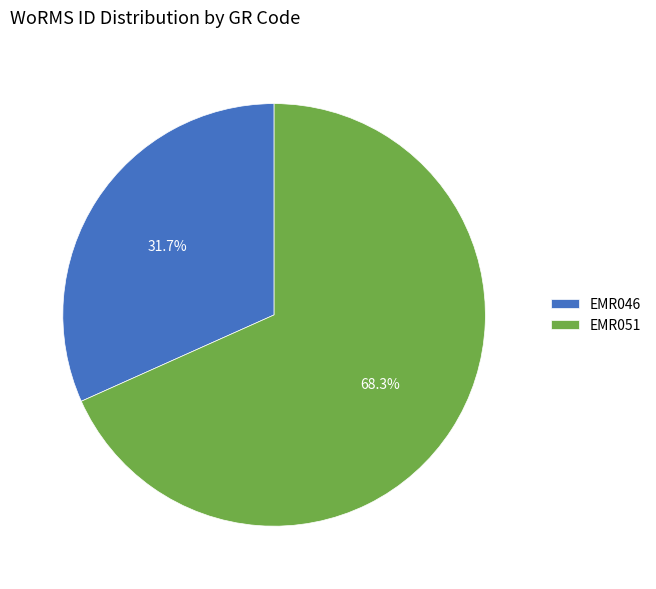

Count the number of slices in the pie.

2